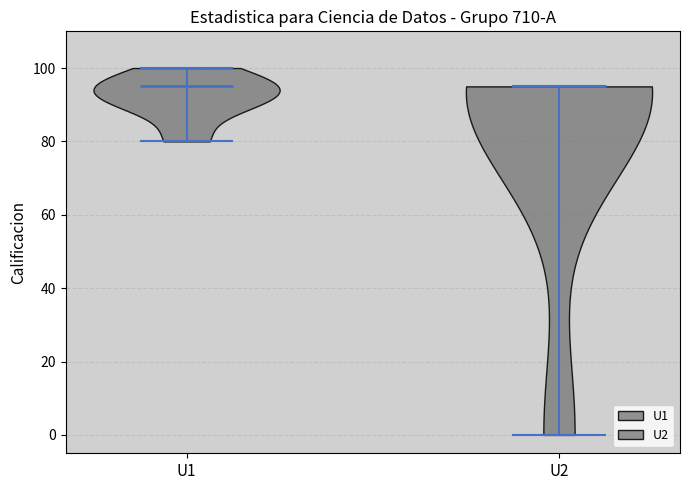

Reading left to right, read every violin against the y-axis: where its median line is, and the lowest and highest points it reaches. The values are not printed on the chart, so give them approximately, as read against the axis.

U1: median line 96, lowest point 80, highest point 100
U2: median line 96, lowest point 0, highest point 96